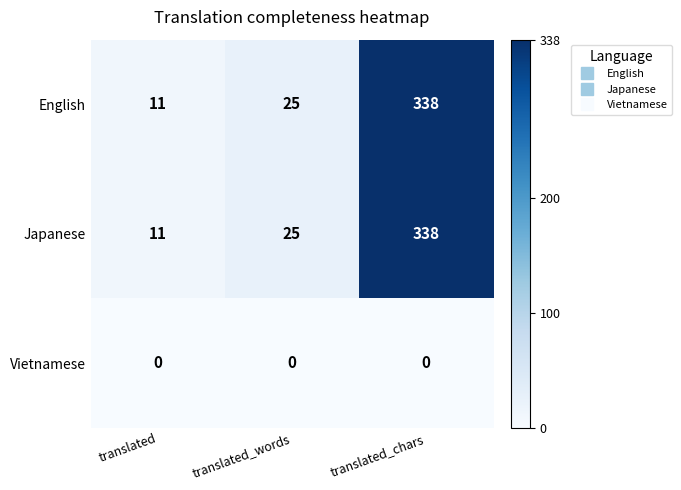

What is the difference between the highest and lowest values at translated_words?

25